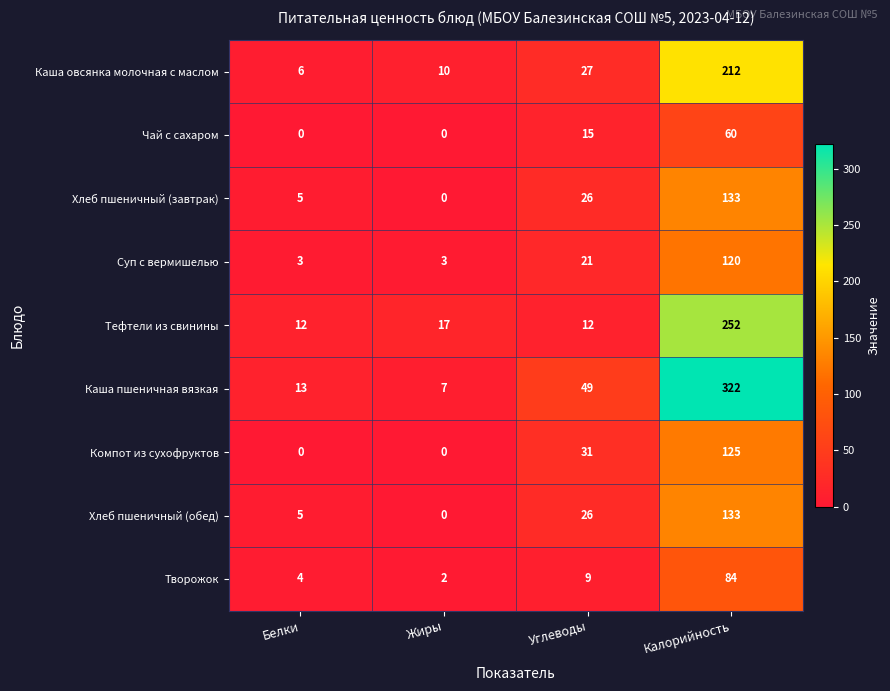

What is the difference between the highest and lowest values at Жиры?

17